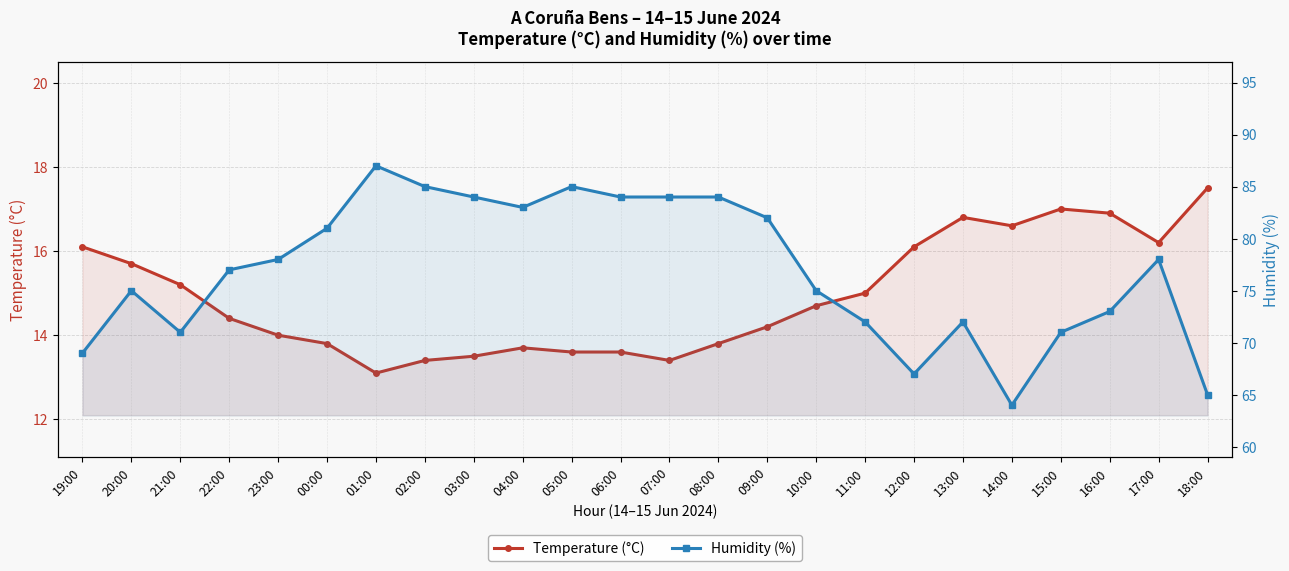

Where does the Humidity (%) series first go above 78?

00:00